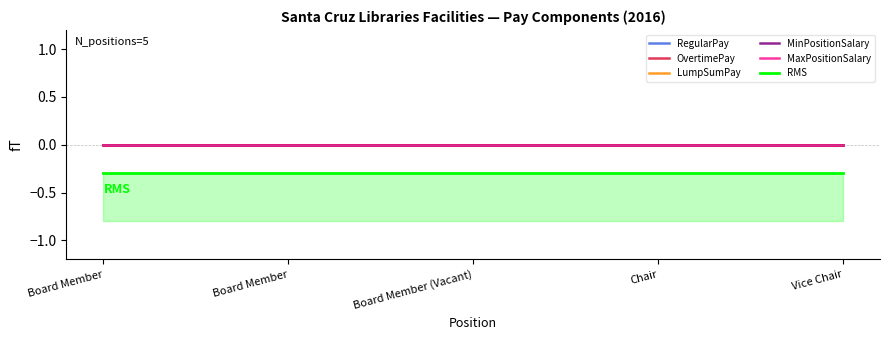

Is the value of LumpSumPay at Board Member greater than the value of MinPositionSalary at Board Member (Vacant)?

No